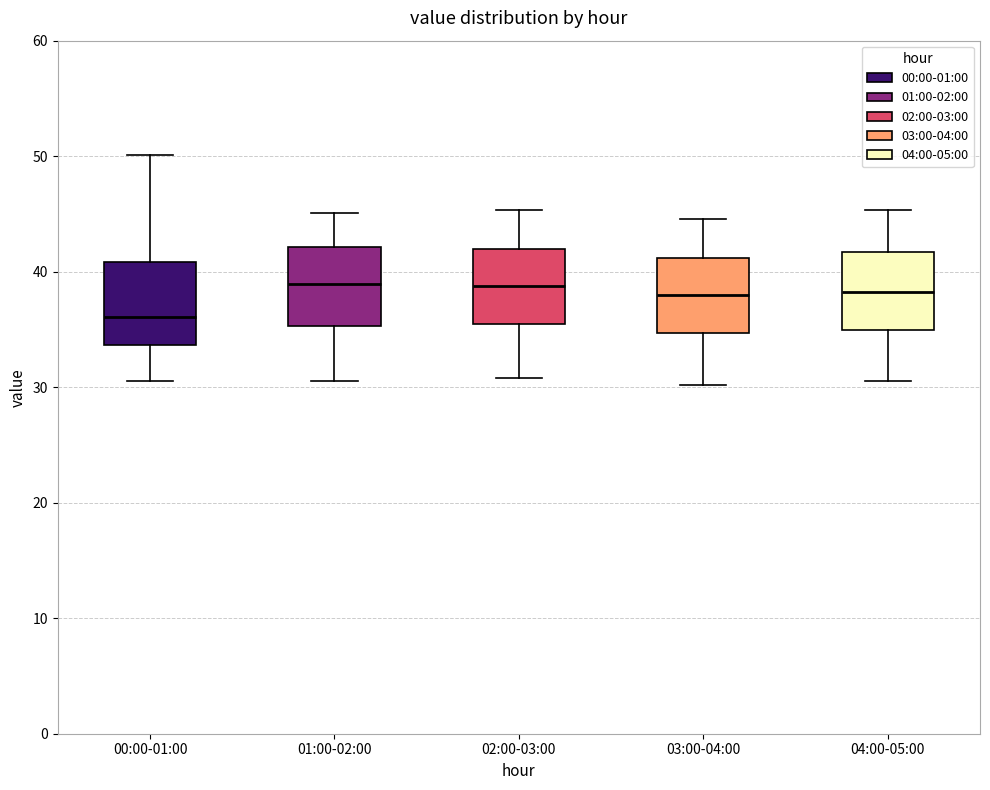

Where does the upper whisker of the box for 02:00-03:00 end on the y-axis? The values are not printed on the chart, so give them approximately, as read against the axis.

45